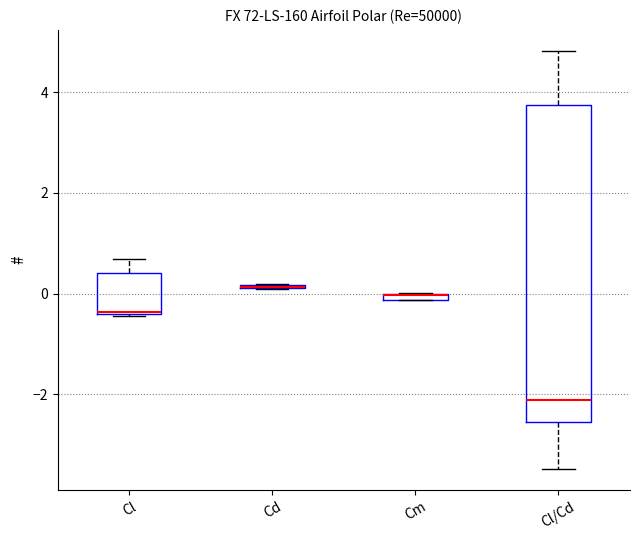

Where is the lower edge of the box for Cm on the y-axis? The values are not printed on the chart, so give them approximately, as read against the axis.

-0.2